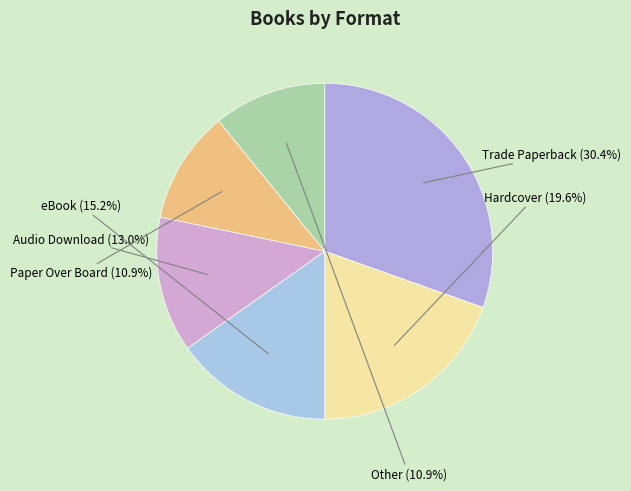

What percentage is NOT represented by Hardcover?

80.4%